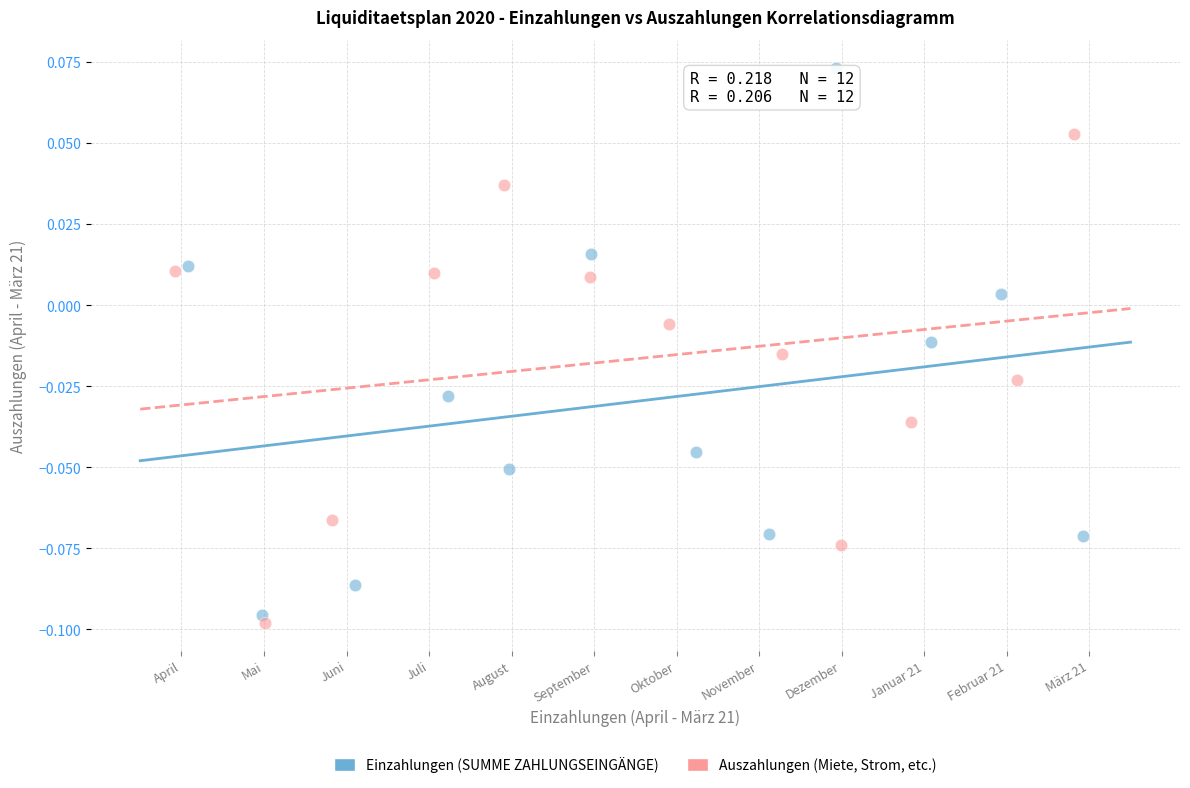

Which series reaches the maximum Y coordinate?

Einzahlungen (SUMME ZAHLUNGSEINGÄNGE)